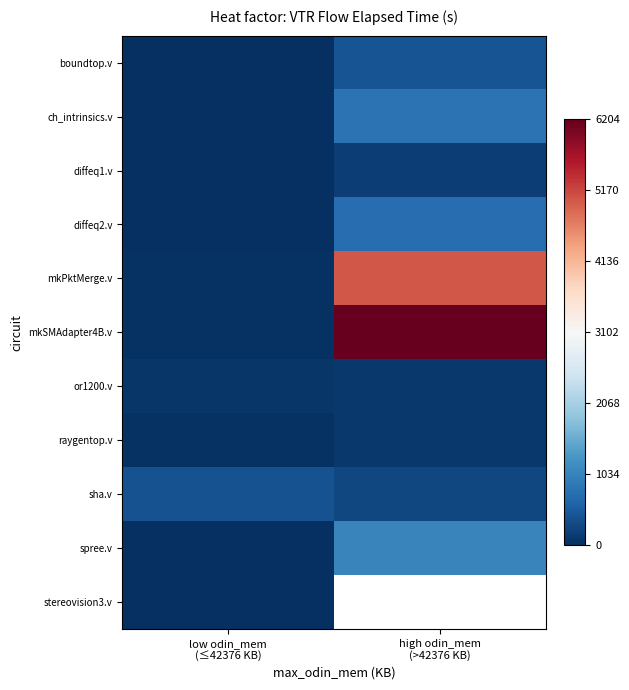

At which category does the chart reach its peak across all series?

high odin_mem
(>42376 KB)